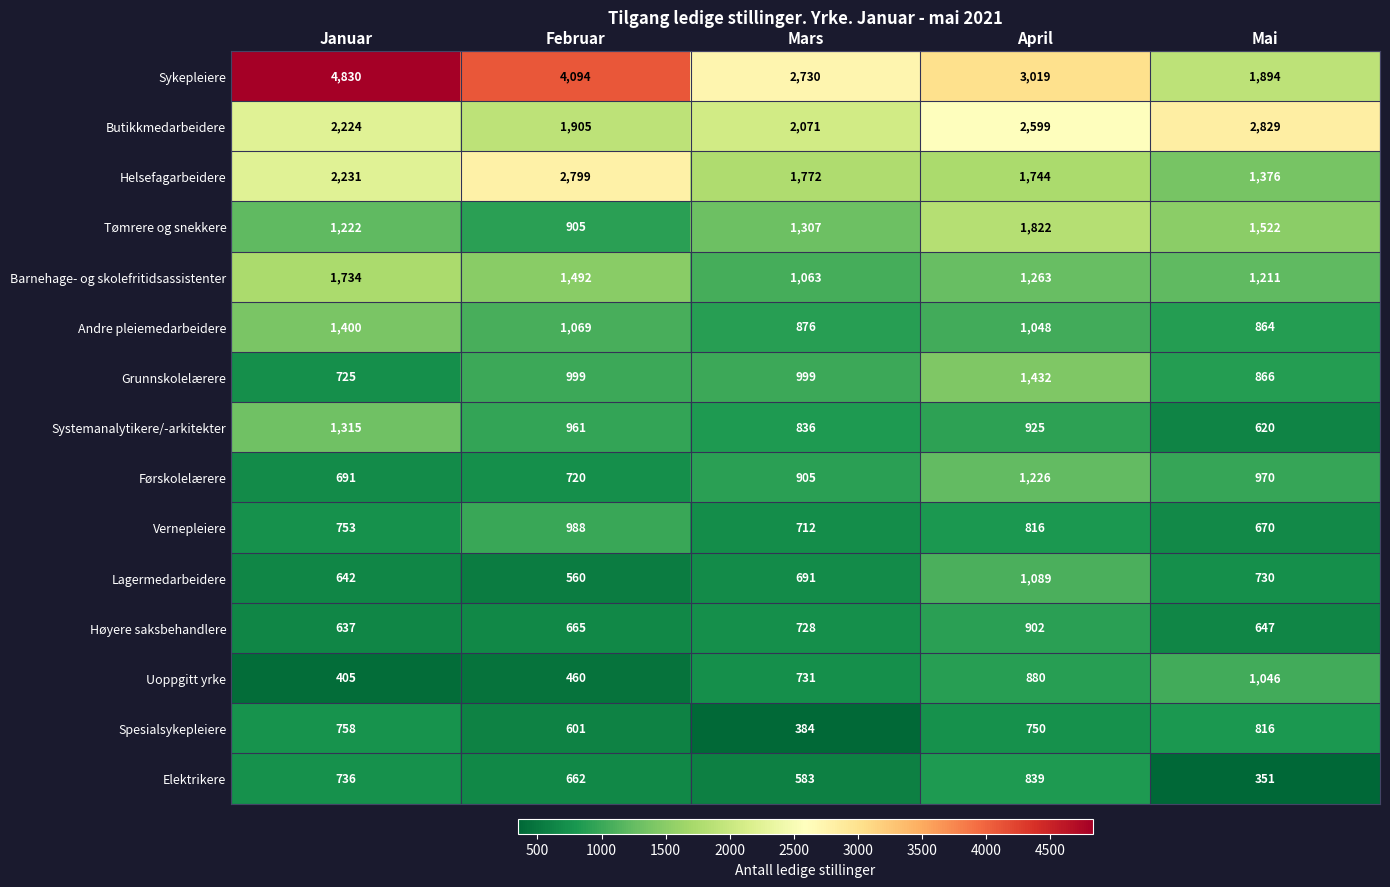

Read the Høyere saksbehandlere value at Mars, to the nearest 5.

730